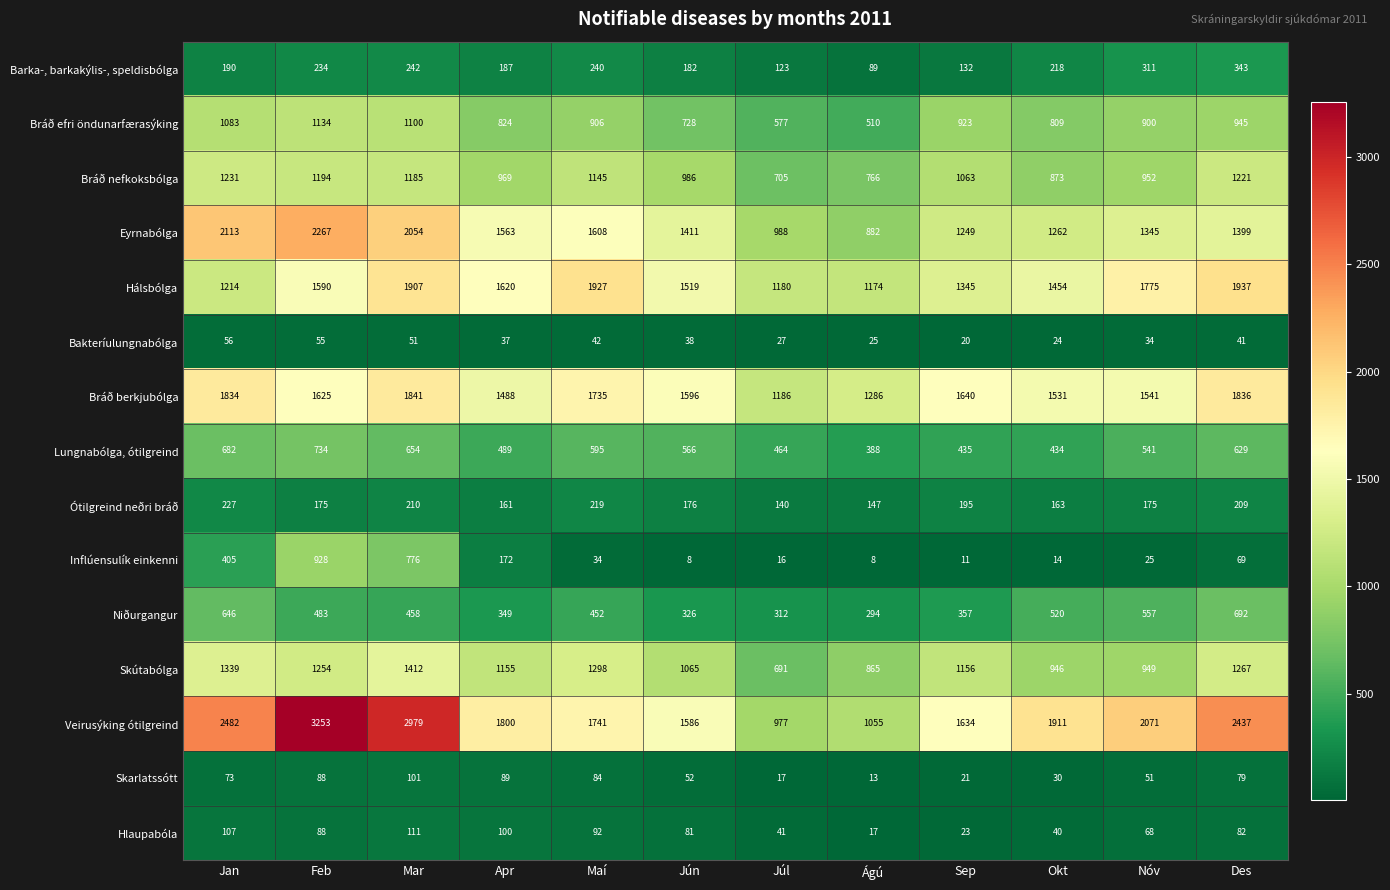

What is the difference between the Ótilgreind neðri bráð values at Okt and Mar?

47